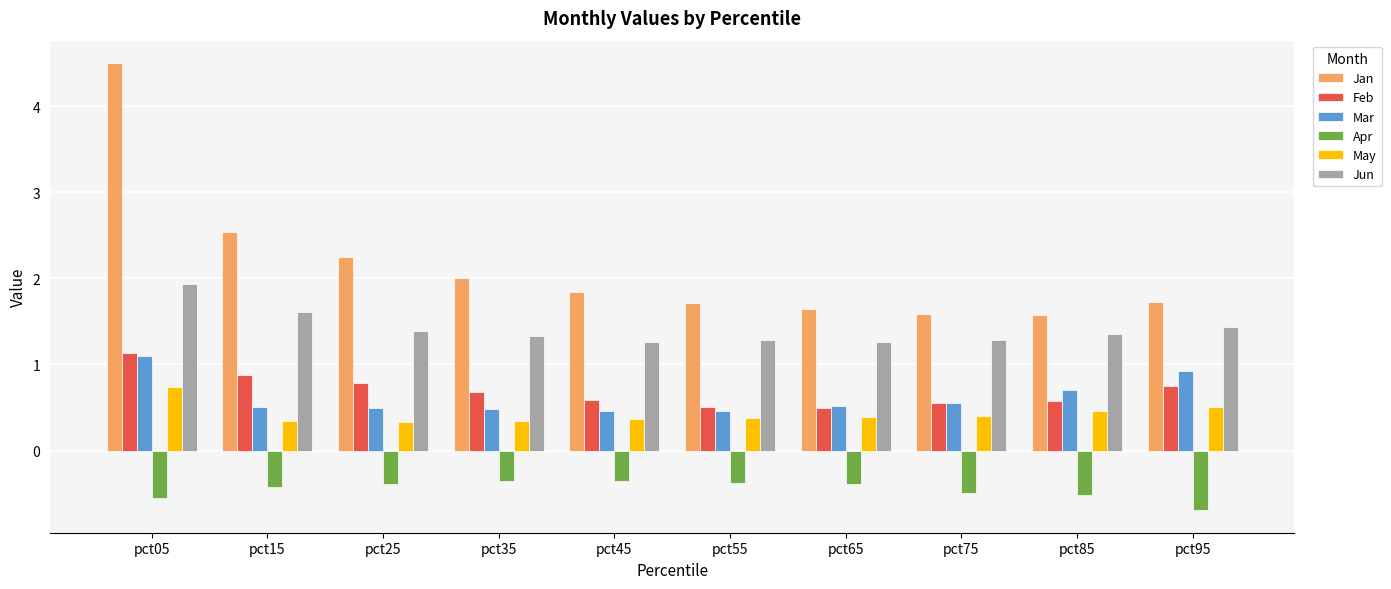

Which series changed the most between pct45 and pct65?

Jan